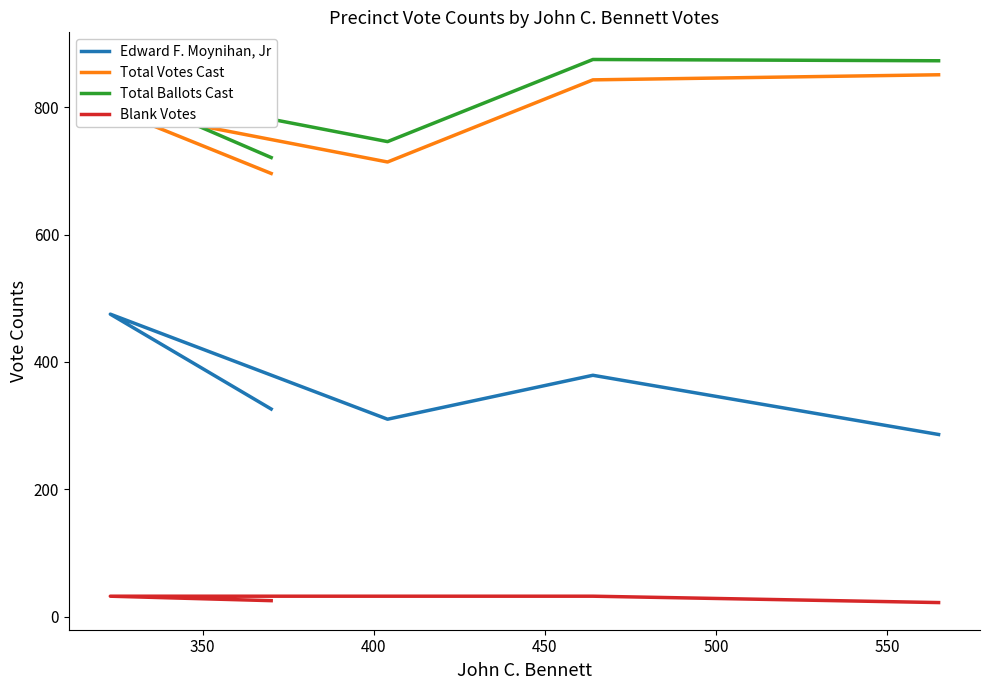

What is the highest value of the Edward F. Moynihan, Jr series?

475